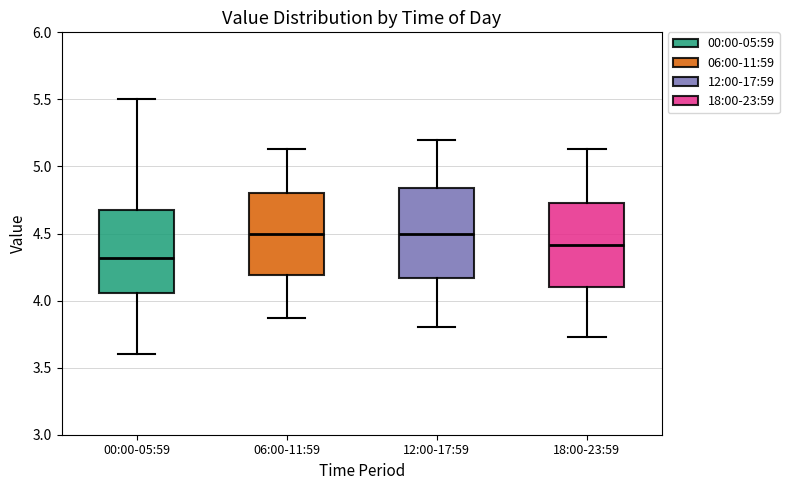

Reading left to right, transcribe this box plot: for each box, give where its median line is, the range the box spans, and where its two whiskers end, as read against the y-axis. The values are not printed on the chart, so give them approximately, as read against the axis.

00:00-05:59: median 4.30, box 4.05 to 4.70, whiskers 3.60 to 5.50
06:00-11:59: median 4.50, box 4.20 to 4.80, whiskers 3.85 to 5.15
12:00-17:59: median 4.50, box 4.15 to 4.85, whiskers 3.80 to 5.20
18:00-23:59: median 4.40, box 4.10 to 4.75, whiskers 3.75 to 5.15